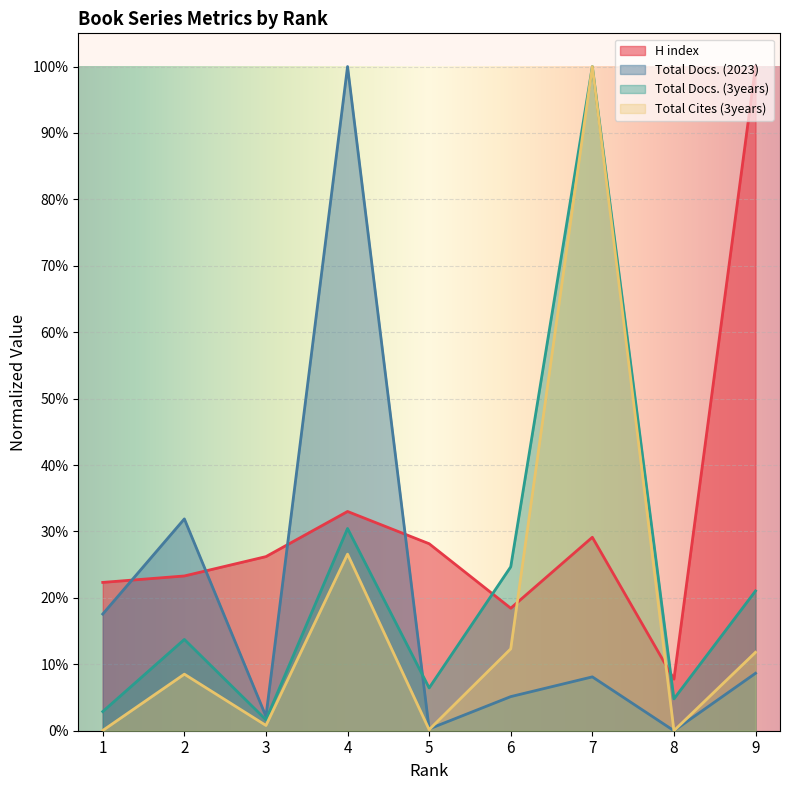

Which series changed the most between 2 and 4?

Total Docs. (2023)